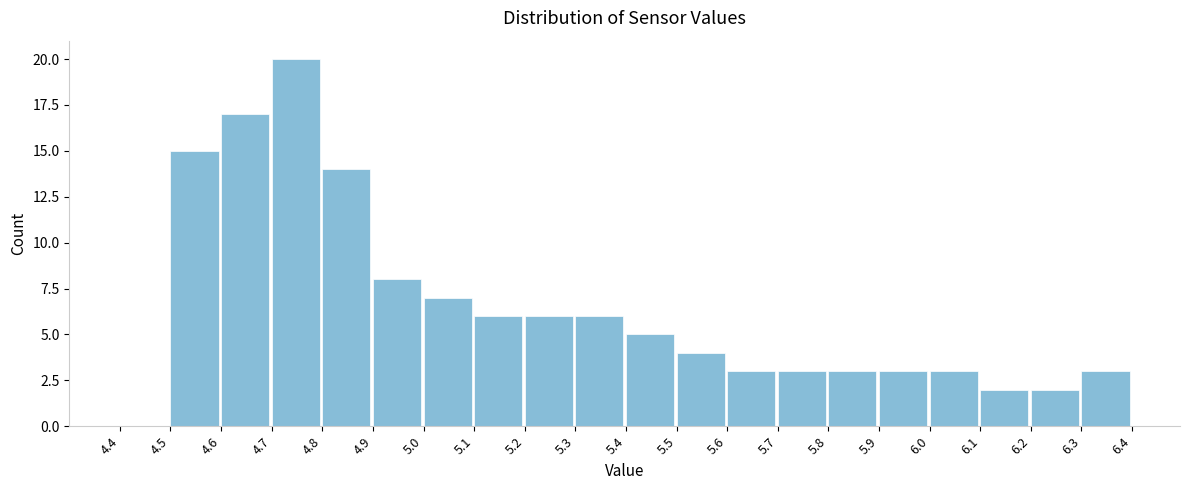

Reading left to right, list every bar in this chart as the range it spans on the x-axis followed by its height. The values are not printed on the chart, so give them approximately, as read against the axis.

4.4 to 4.5: 0
4.5 to 4.6: 15
4.6 to 4.7: 17
4.7 to 4.8: 20
4.8 to 4.9: 14
4.9 to 5.0: 8
5.0 to 5.1: 7
5.1 to 5.2: 6
5.2 to 5.3: 6
5.3 to 5.4: 6
5.4 to 5.5: 5
5.5 to 5.6: 4
5.6 to 5.7: 3
5.7 to 5.8: 3
5.8 to 5.9: 3
5.9 to 6.0: 3
6.0 to 6.1: 3
6.1 to 6.2: 2
6.2 to 6.3: 2
6.3 to 6.4: 3